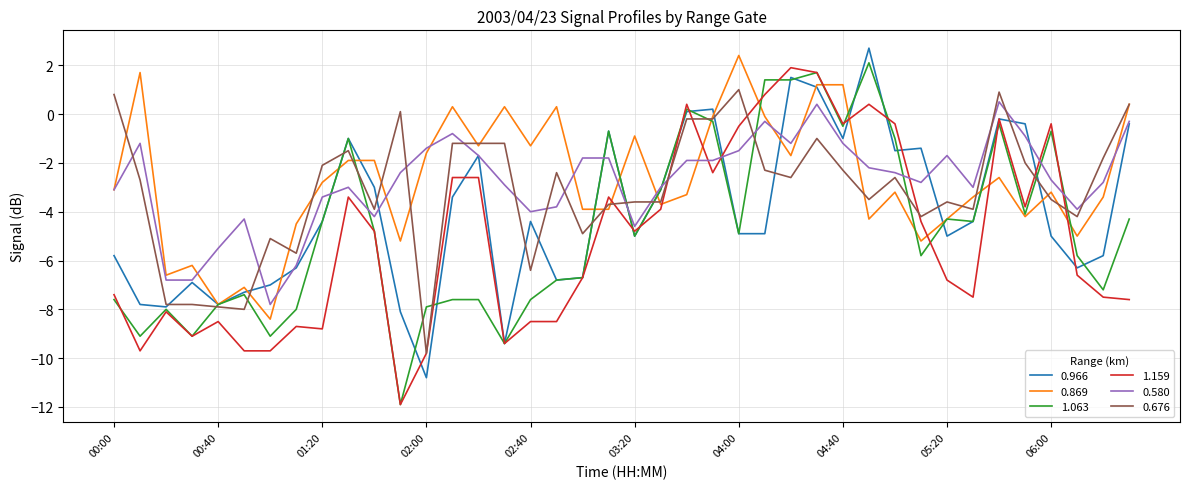

What is the average value of the 0.676 series?

-3.1